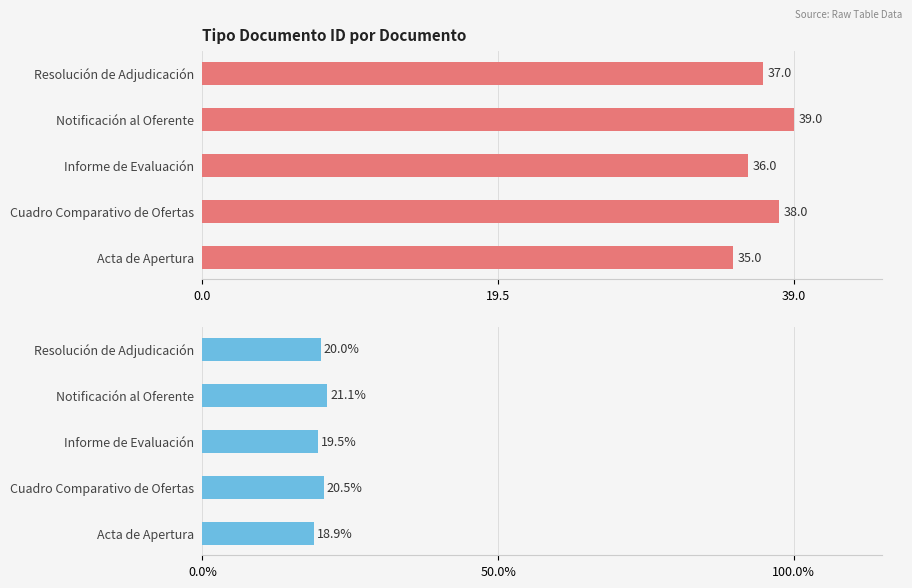

How many tipo_documento_id (count) values are between 36 and 38?

3